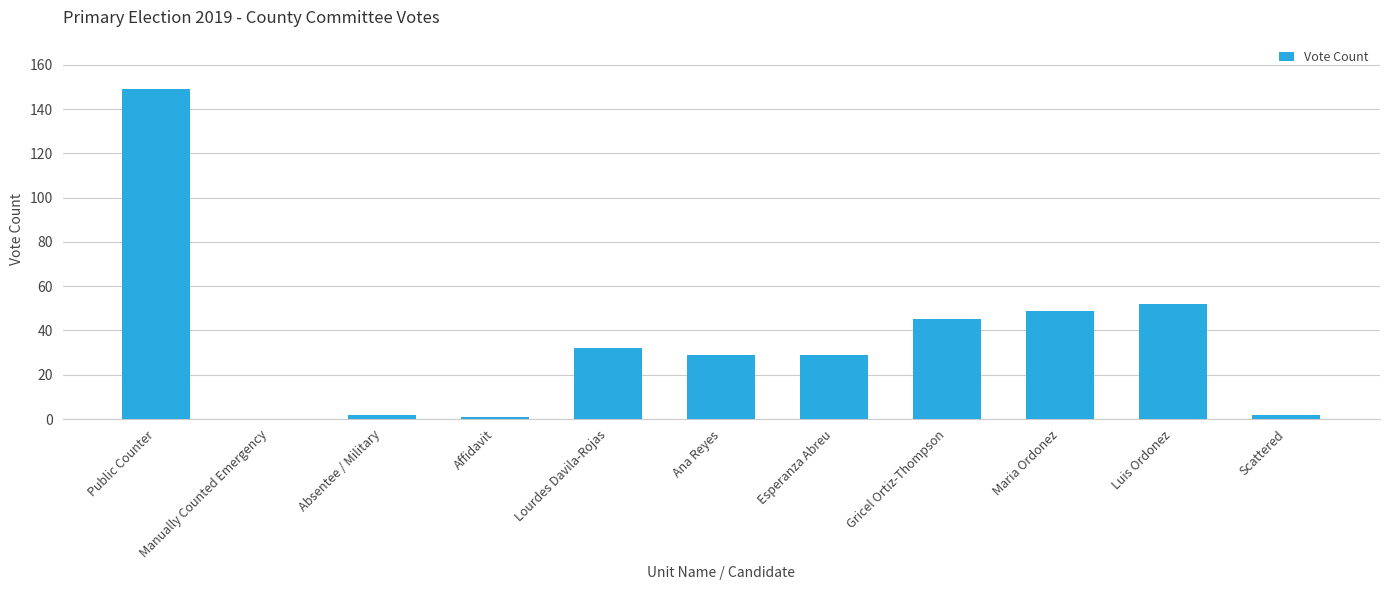

Read the value at Scattered.

2